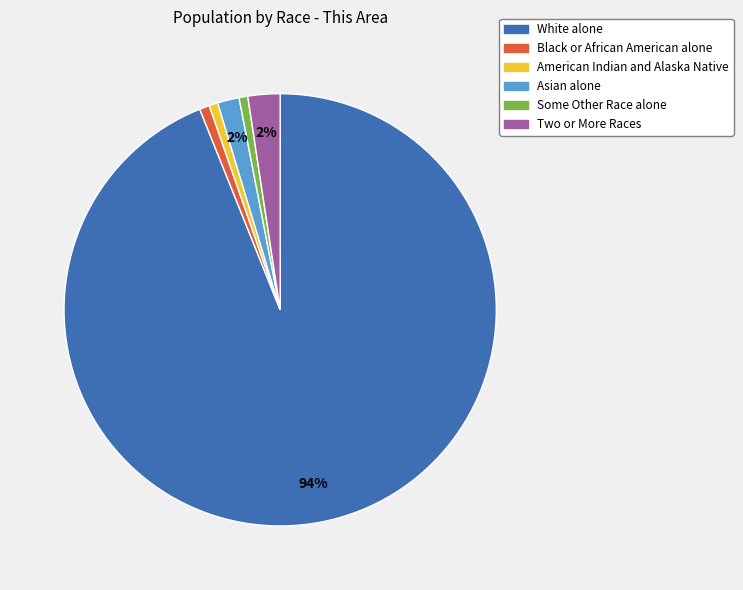

Between Asian alone and White alone, which is larger?

White alone